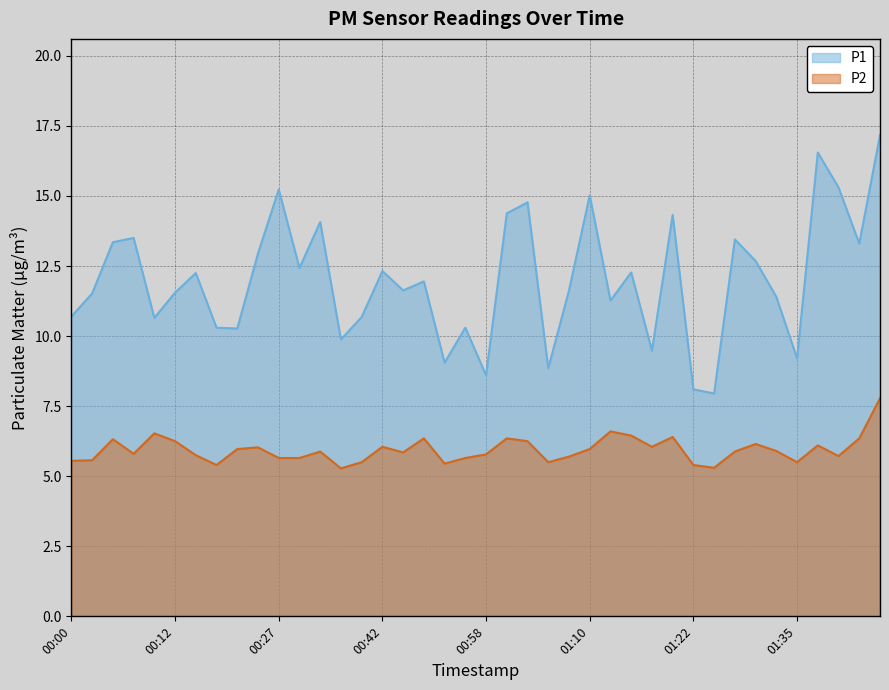

At which label is P2 closest to 6?

00:22